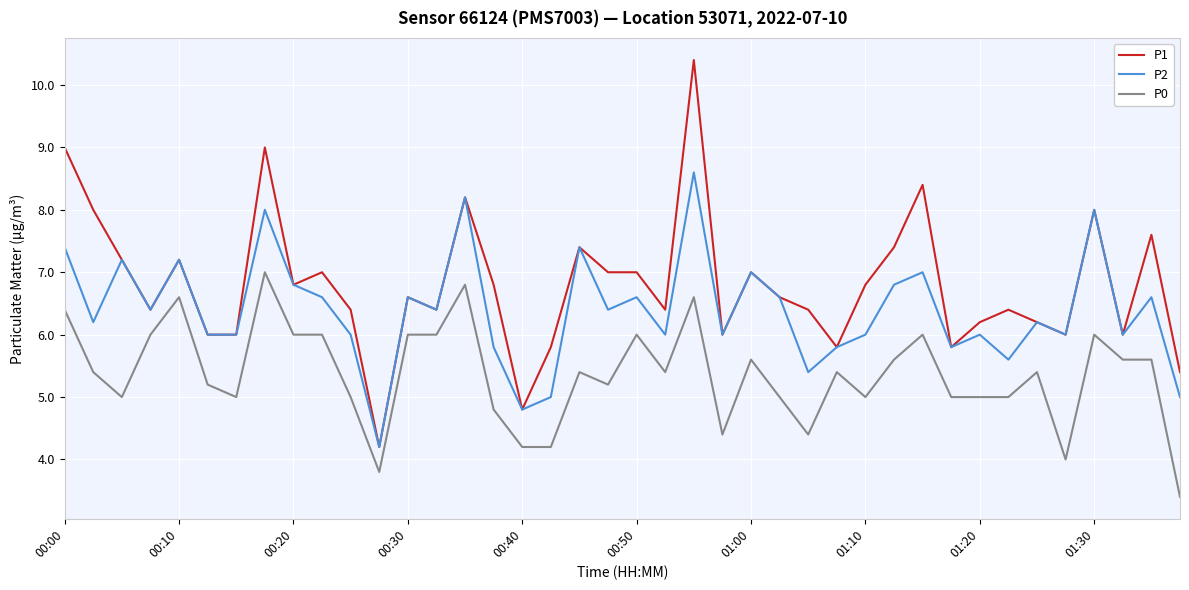

True or false: P0 and P1 intersect in this chart.

False